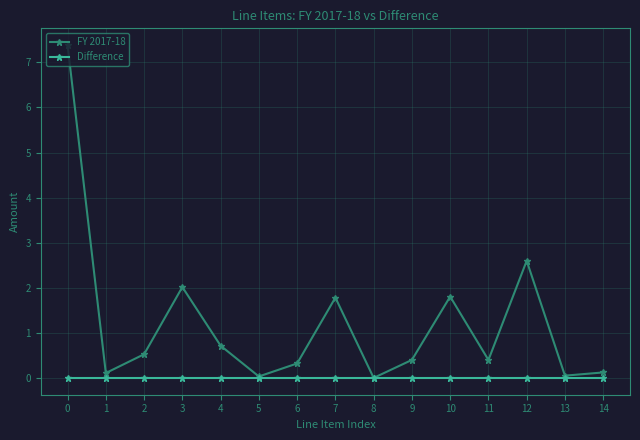

What is the value of the FY 2017-18 point at the 2nd from the left?

0.1